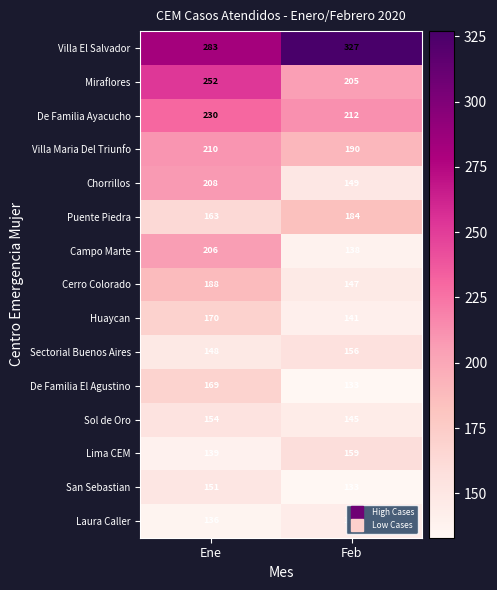

Which series has the largest total across all categories?

Villa El Salvador